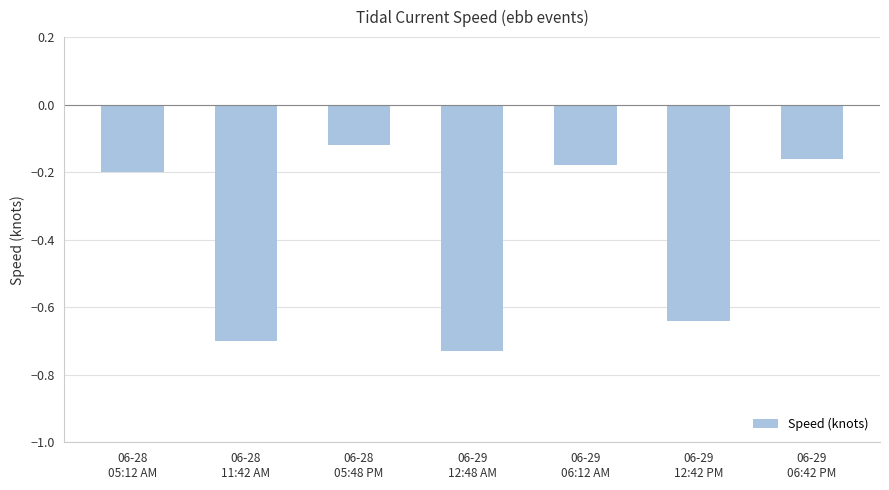

What is the difference between the maximum and second lowest values?

0.6